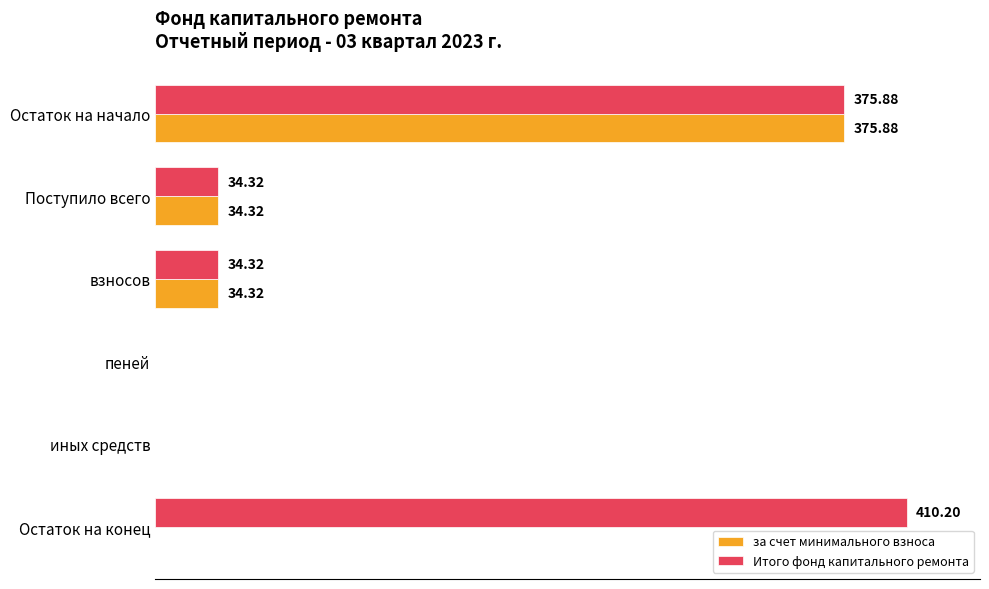

Is the value of за счет минимального взноса at Поступило всего greater than the value of Итого фонд капитального ремонта at Остаток на конец?

No